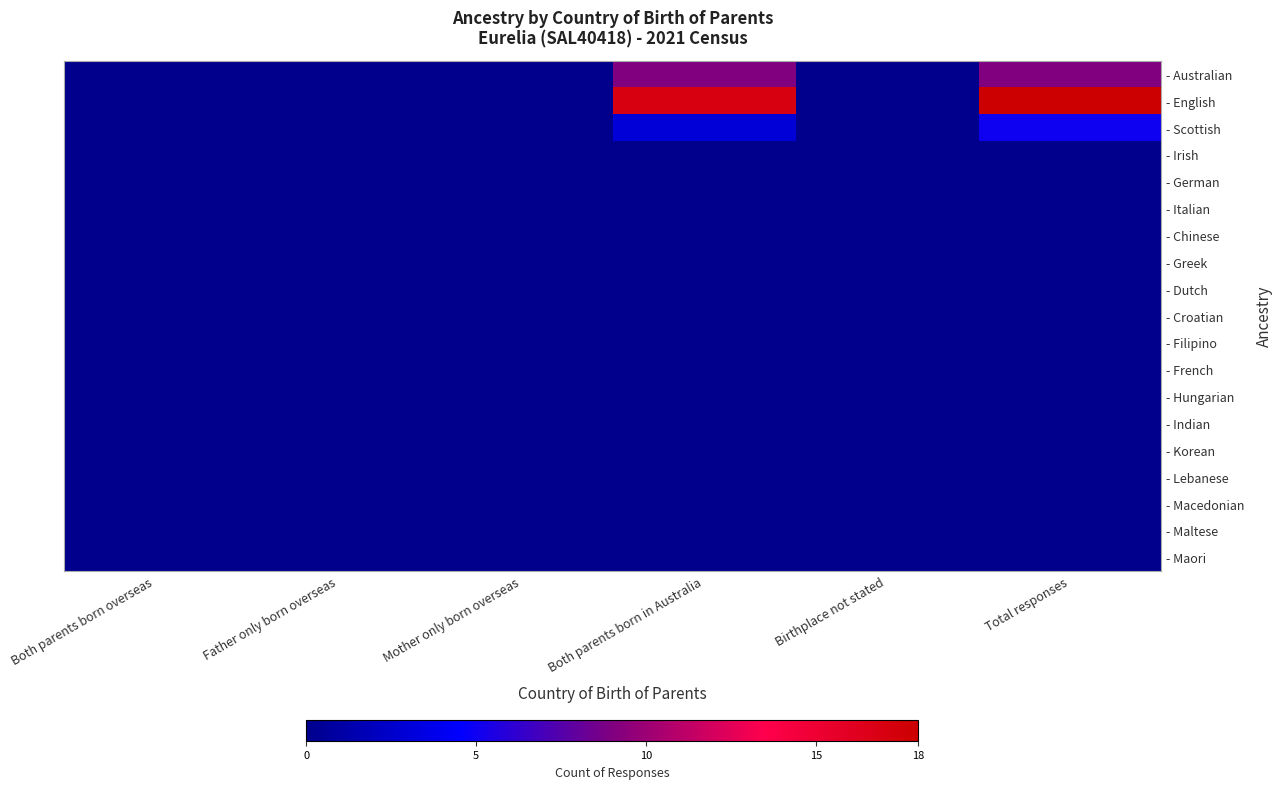

What is the greatest value displayed?

18